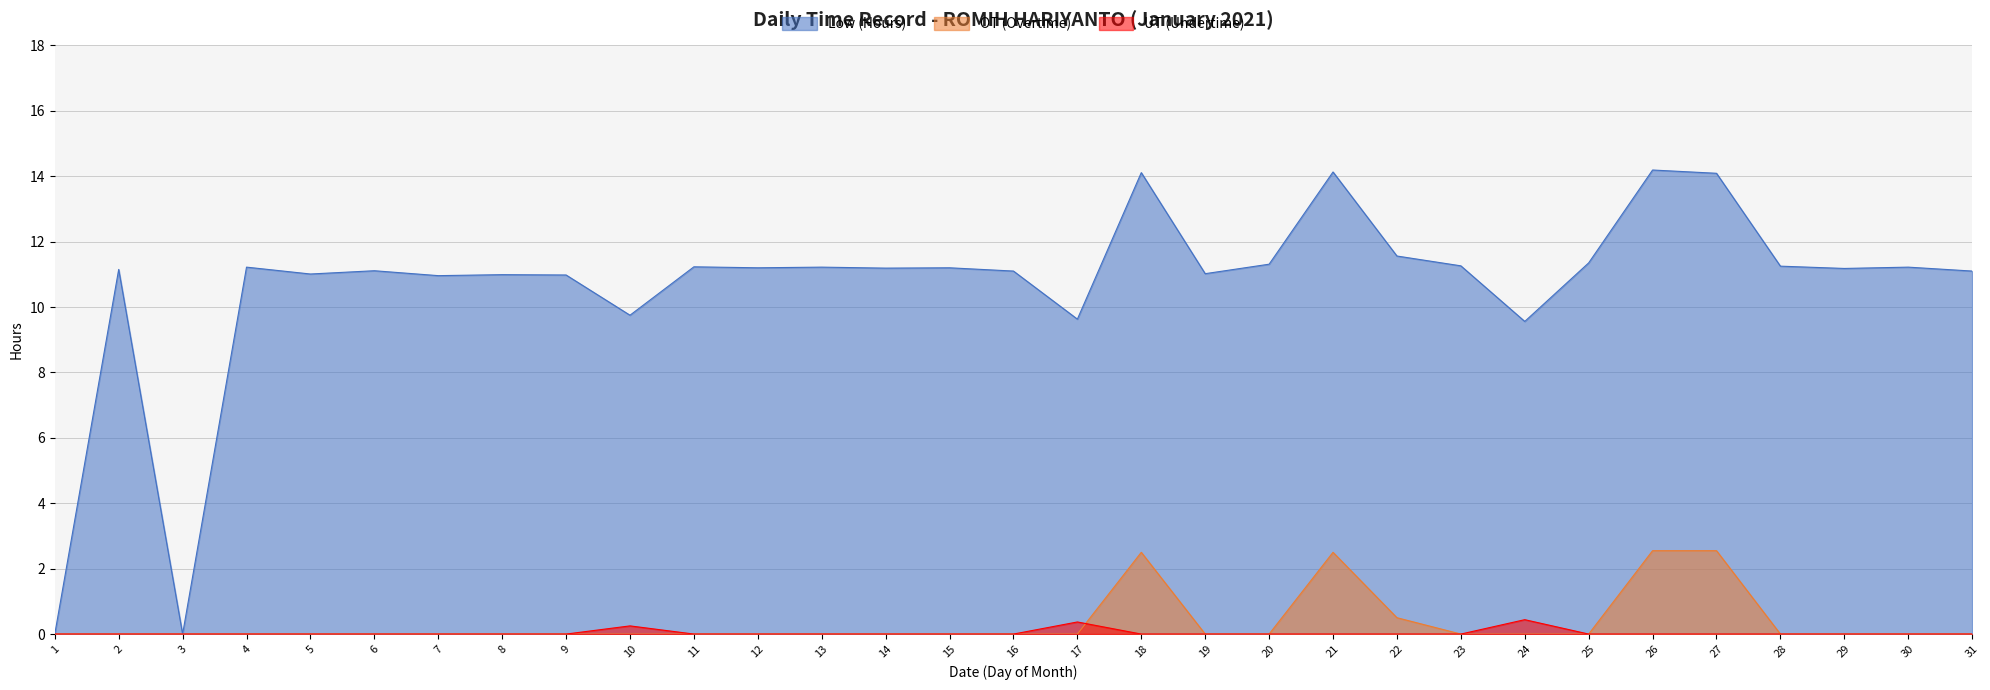

Which has a higher value, 19 or 13?

13